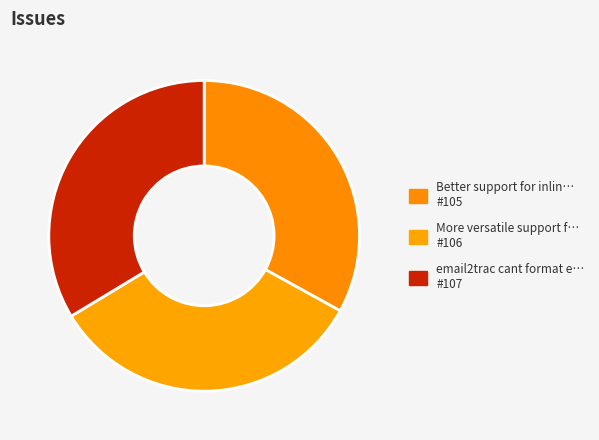

Does any single category account for the majority?

No